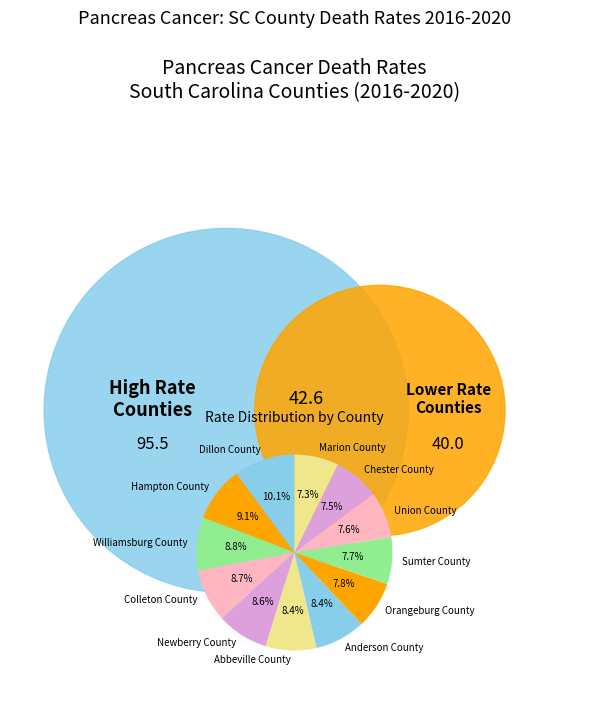

Approximately how many times larger is the value at Orangeburg County compared to Hampton County?

0.9